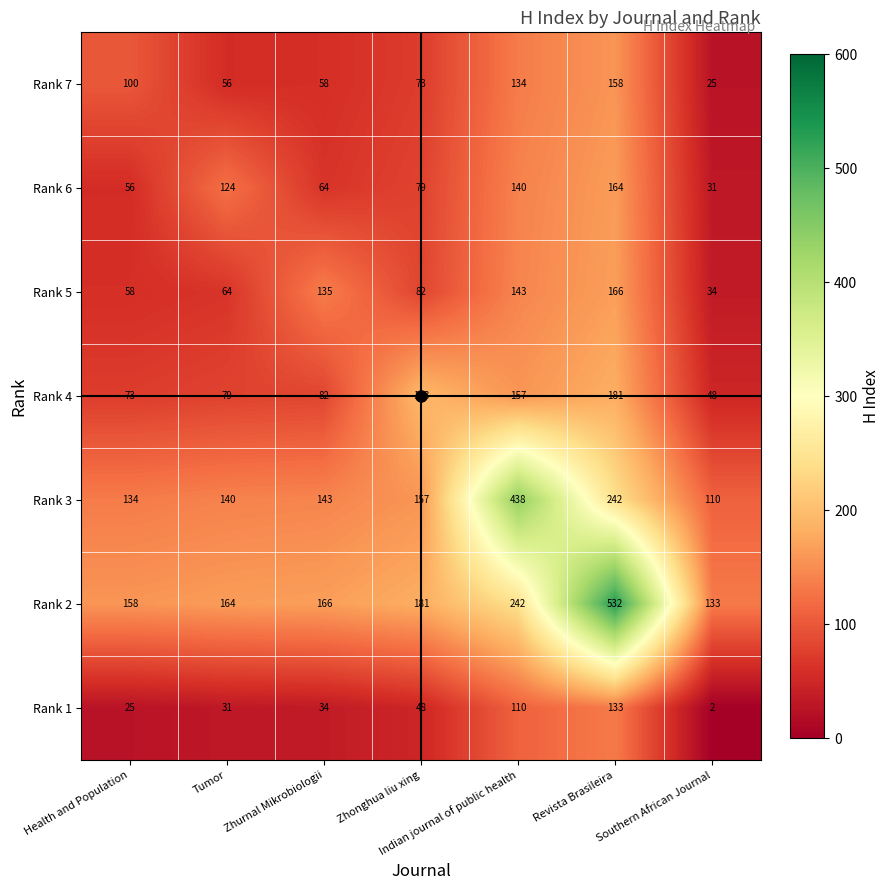

What is the total value across all series at Southern African Journal?

383